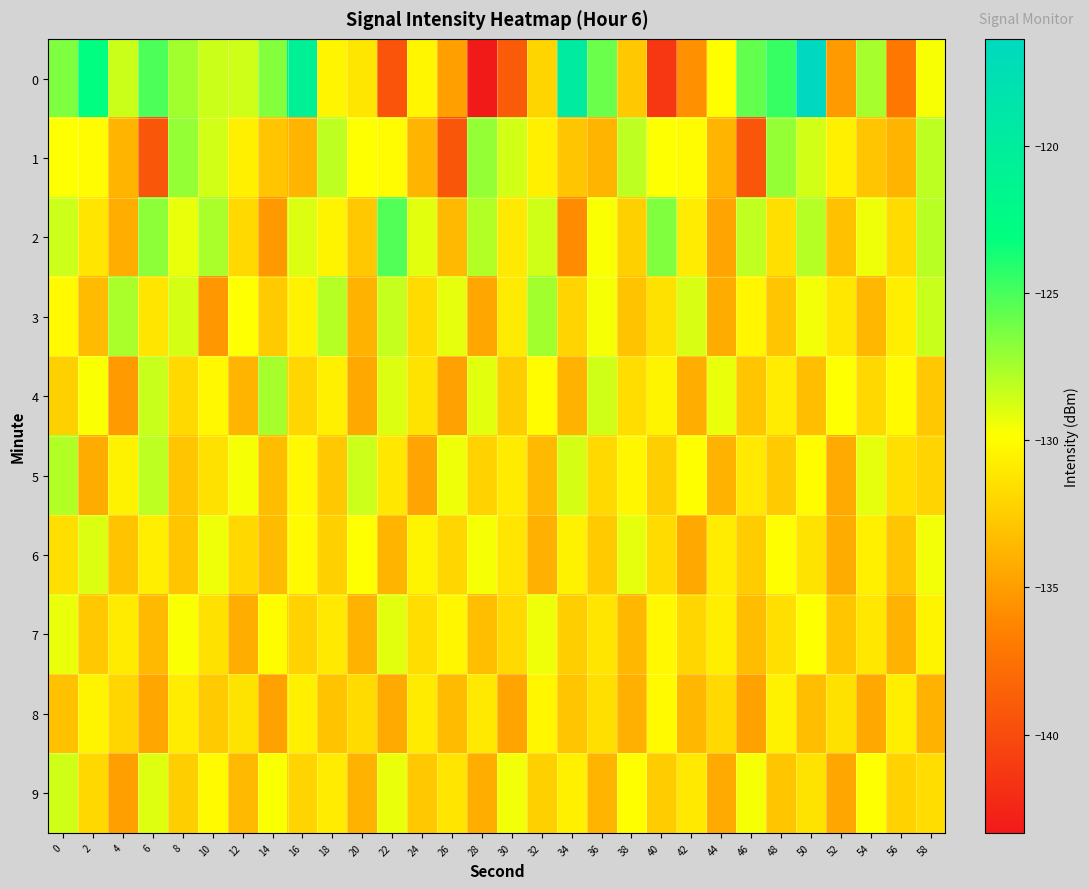

What is the smallest value displayed?

-143.3